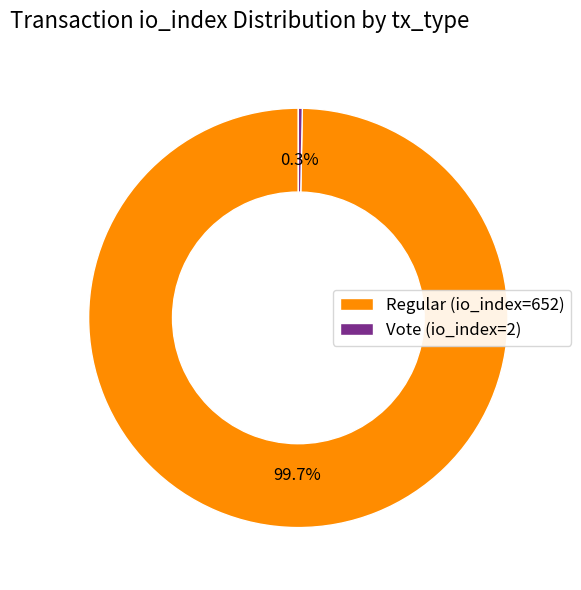

What is the total percentage of Vote (io_index=2) and Regular (io_index=652)?

100.0%